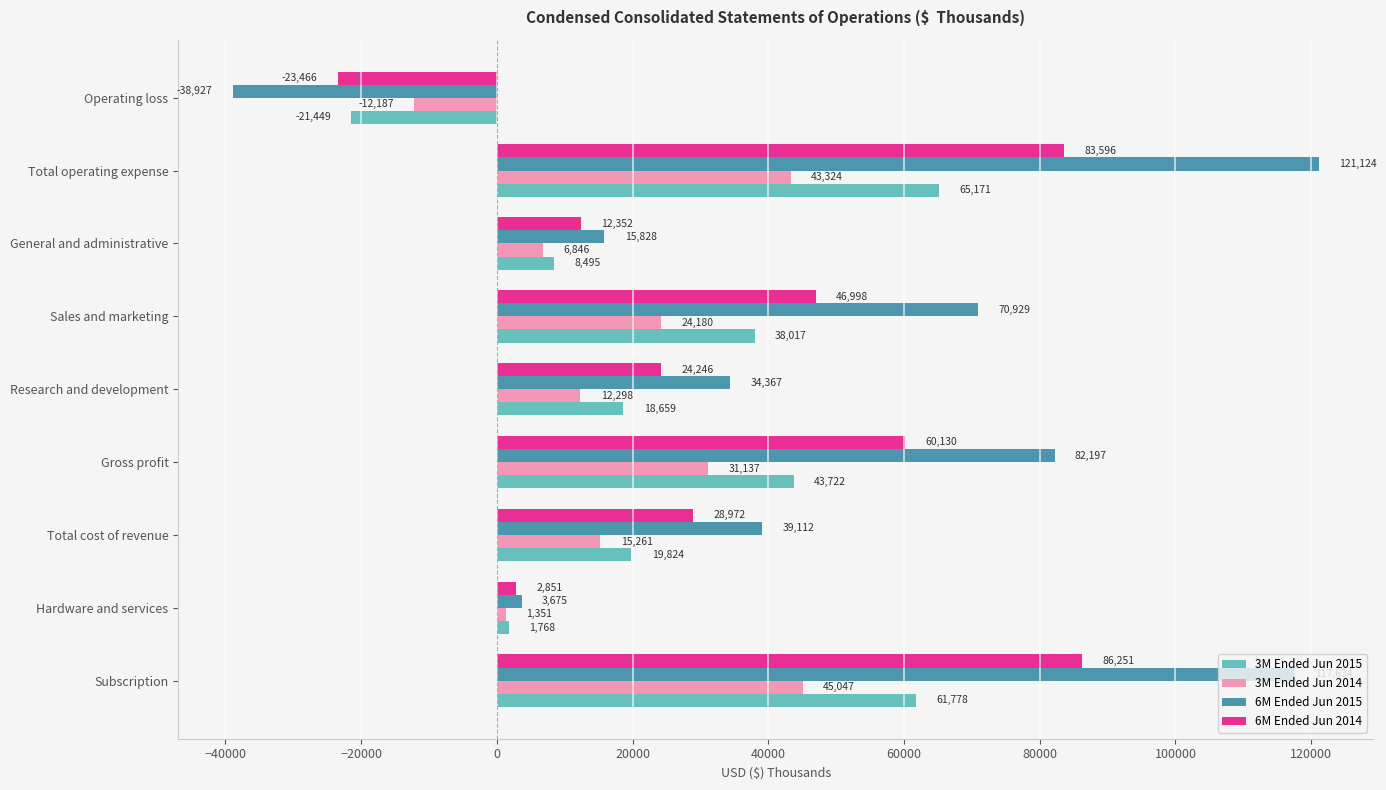

Rank the series by their maximum value, from highest to lowest.

6M Ended Jun 2015, 6M Ended Jun 2014, 3M Ended Jun 2015, 3M Ended Jun 2014